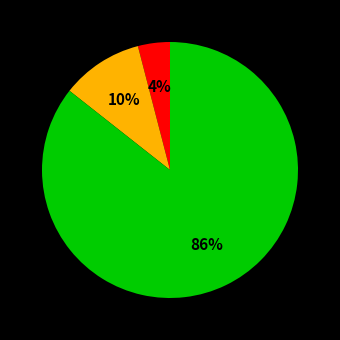

To the nearest percent, what is the difference between the largest and smallest slice percentages?

82%